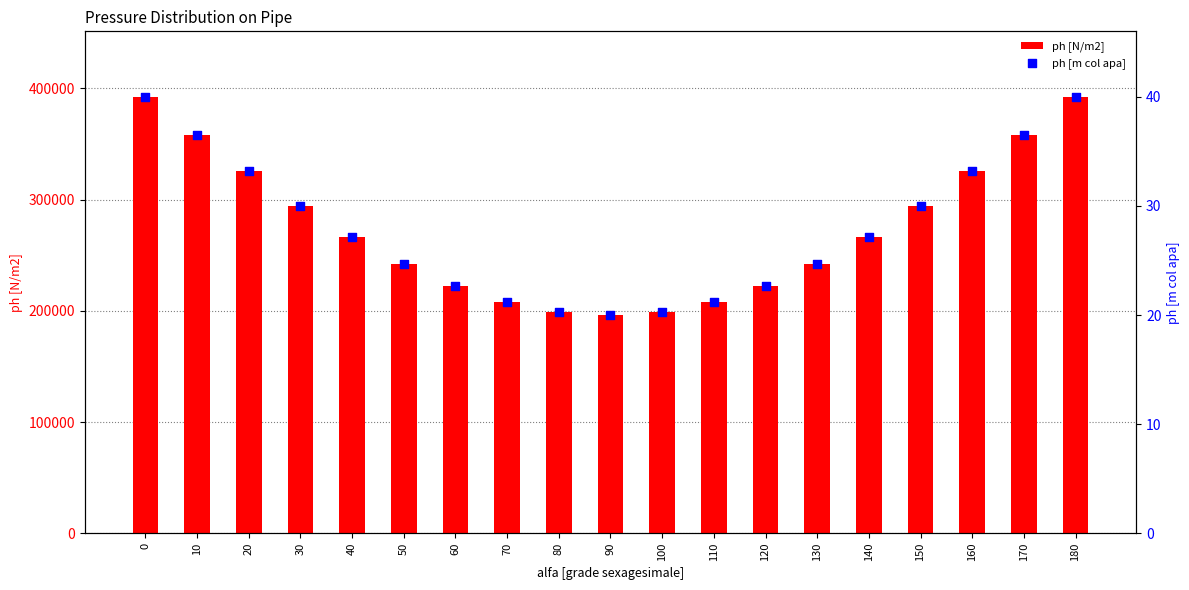

At how many categories does at least one series exceed 133058?

19